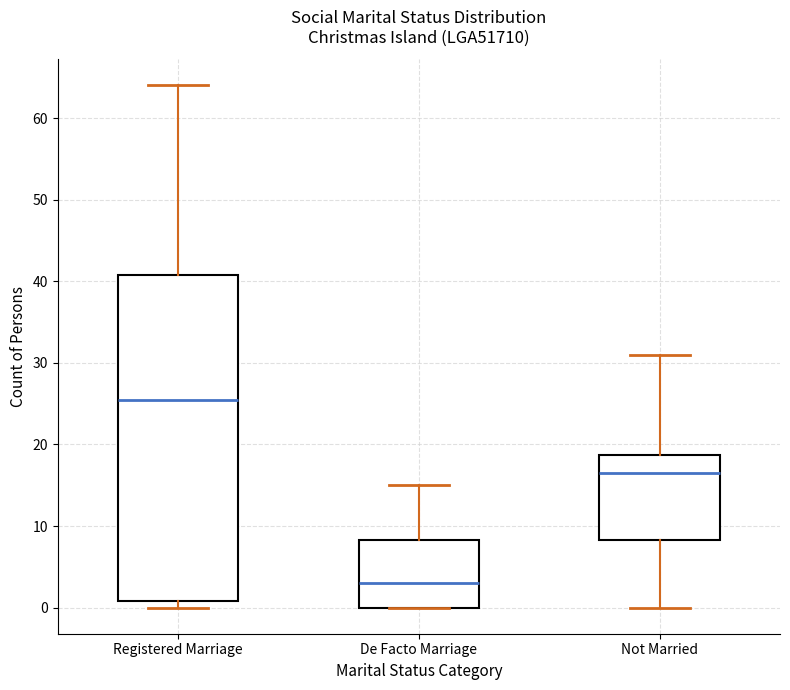

Comparing the boxes themselves (not the whiskers), which one is the tallest?

Registered Marriage